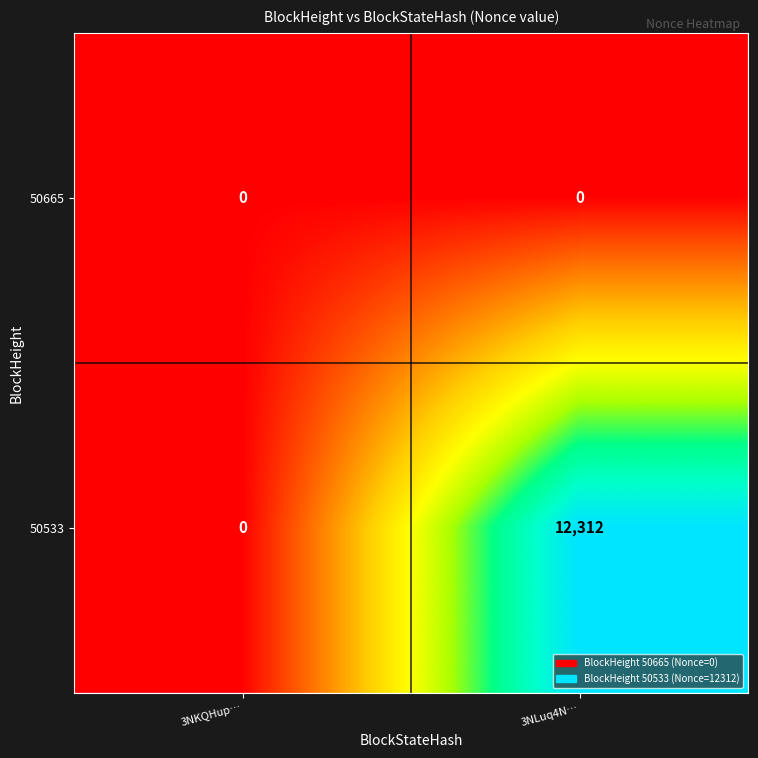

At which category does the chart reach its peak across all series?

3NLuq4N…